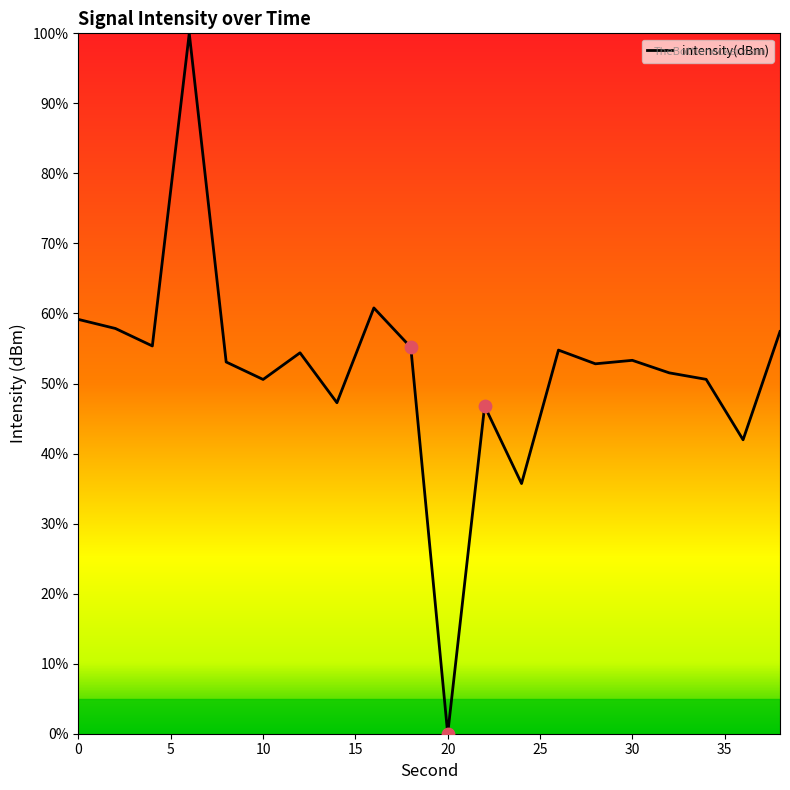

What is the greatest value displayed?

100.0